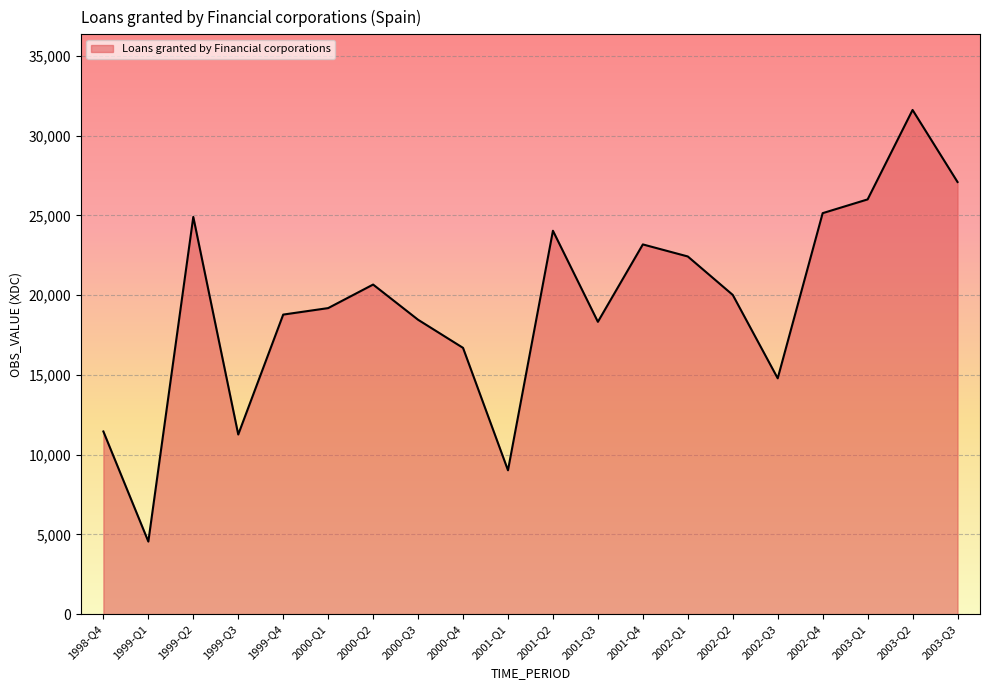

At which category does the chart reach its minimum across all series?

1999-Q1